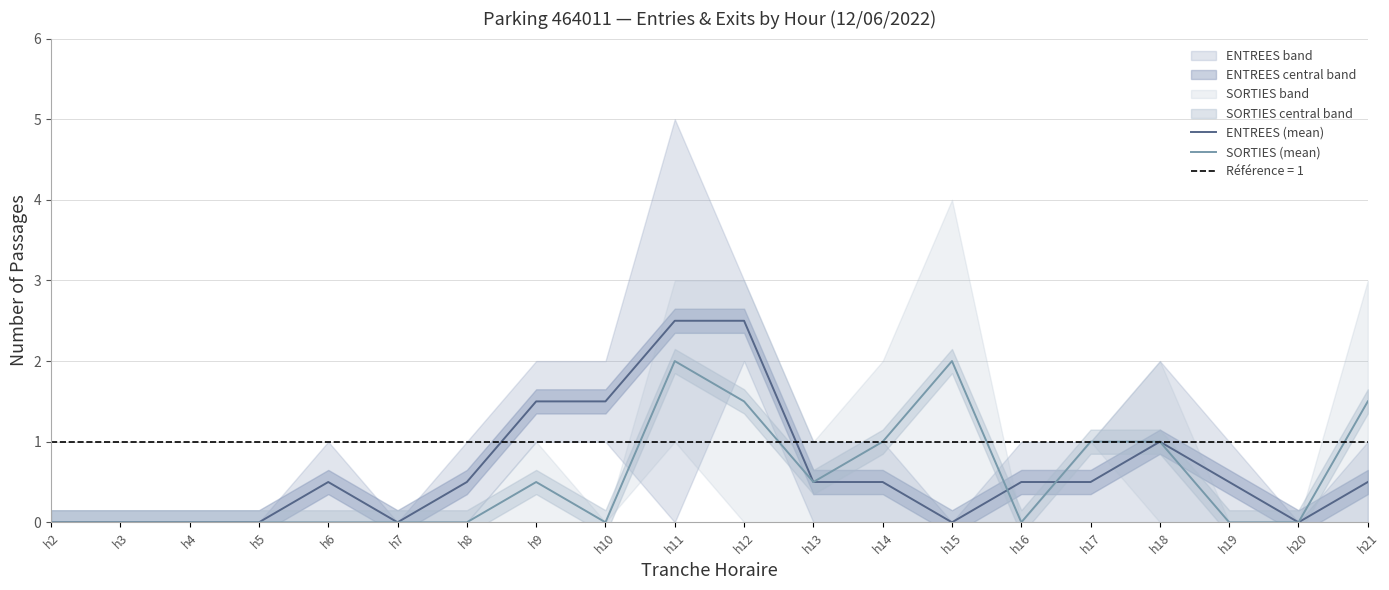

At which category does ENTREES (mean) reach its first local peak?

h6